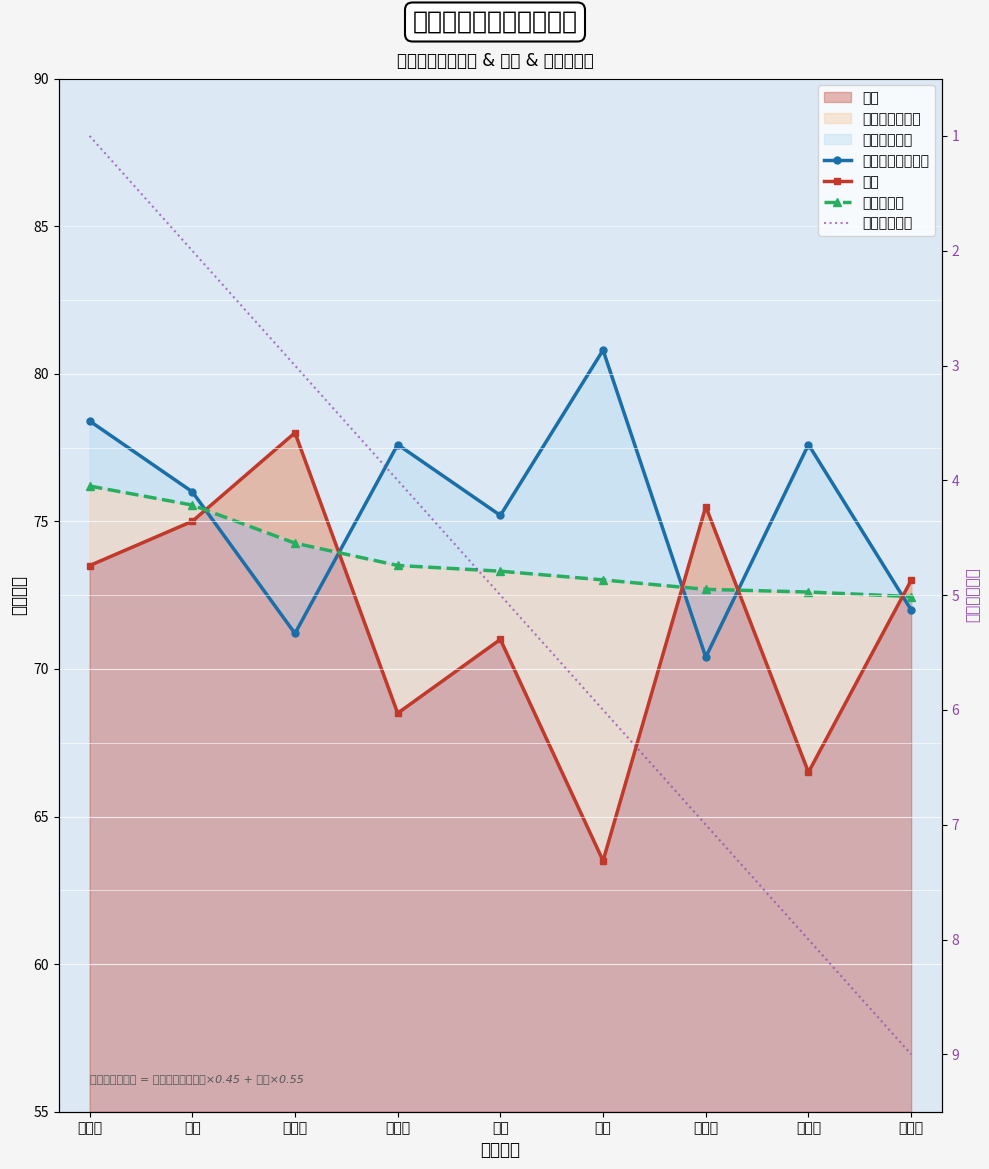

True or false: 申论 has a value of 75.5 at 王湘江.

True